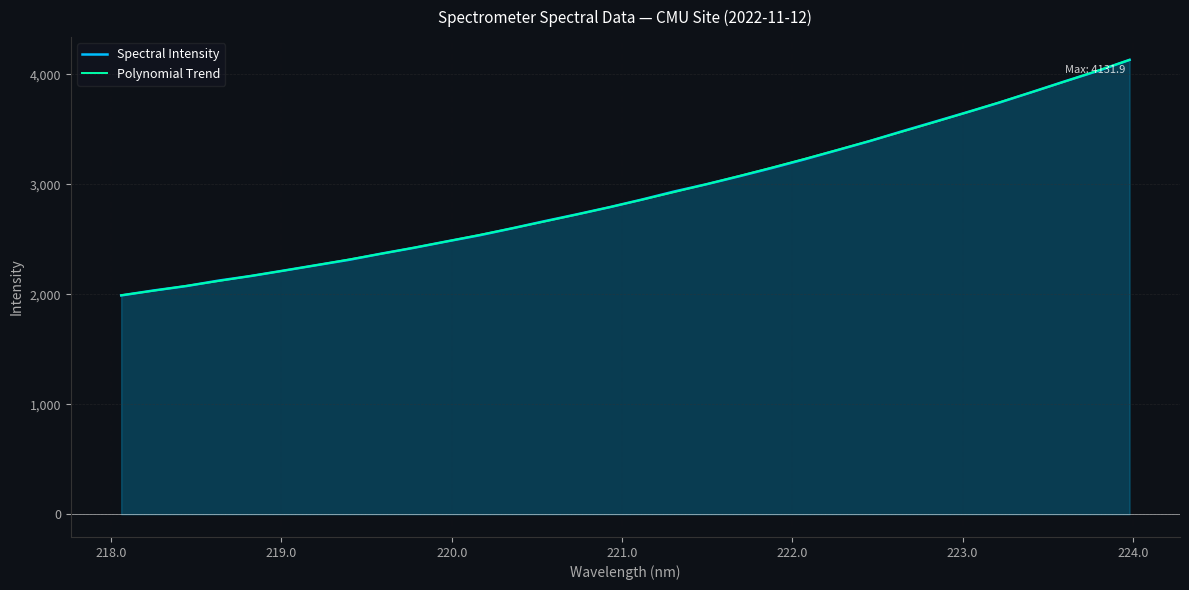

Which series has the largest range (max minus min)?

Spectral Intensity